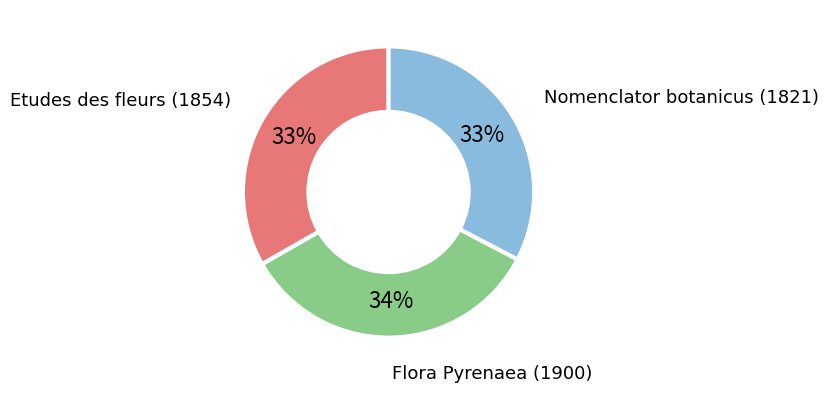

To the nearest percent, what portion does Flora Pyrenaea (1900) represent?

34%